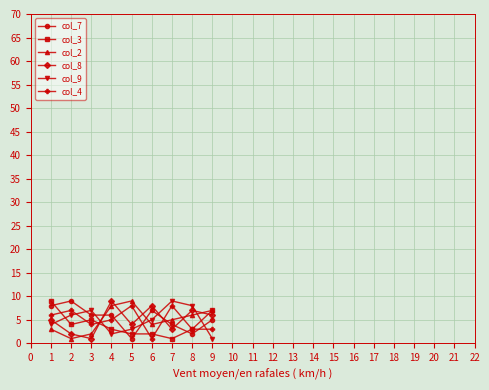

True or false: col_7 and col_4 intersect in this chart.

True